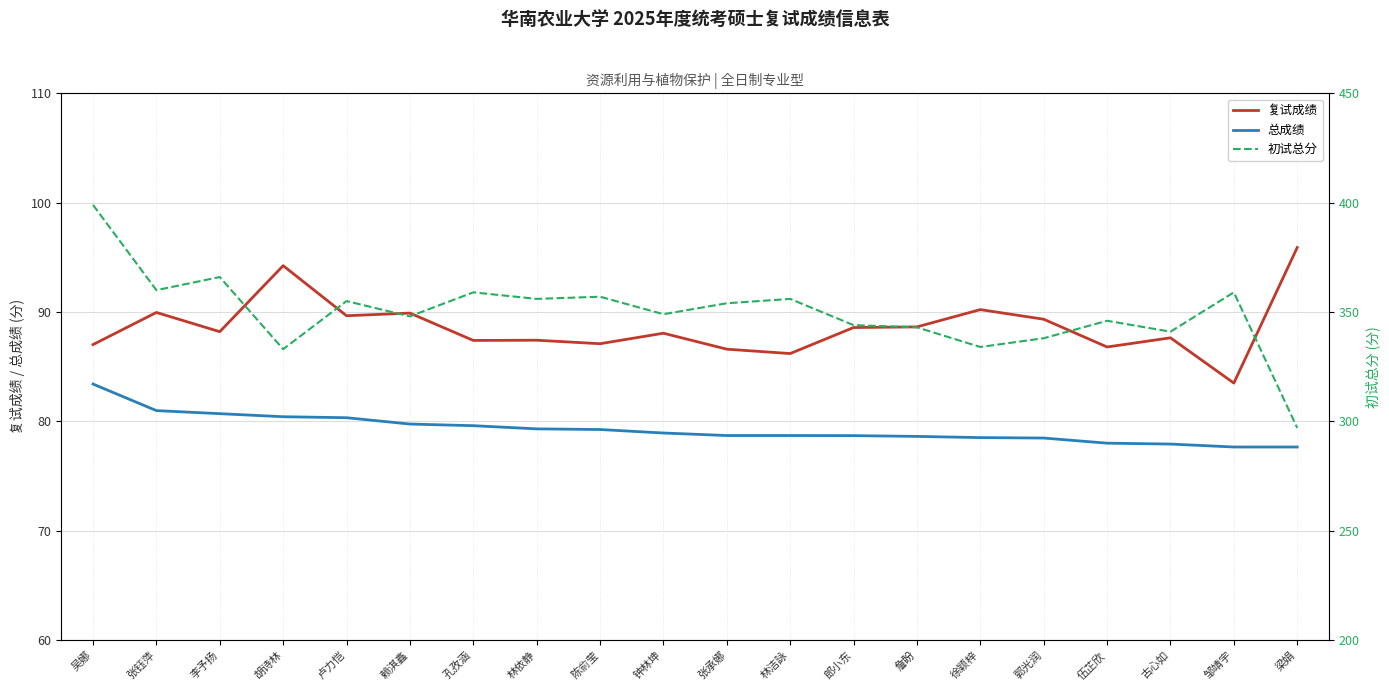

At which label does 初试总分 reach its minimum?

梁娟